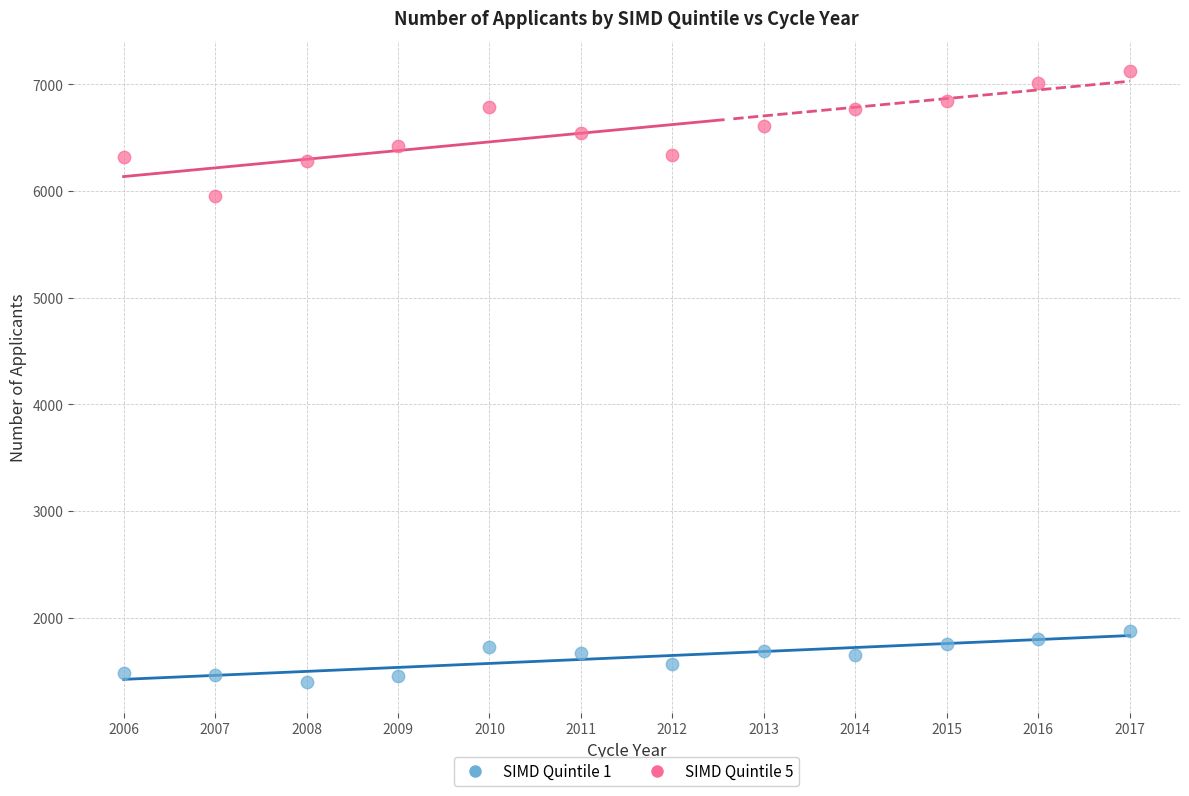

What are all the series names shown in the legend?

SIMD Quintile 1, SIMD Quintile 5